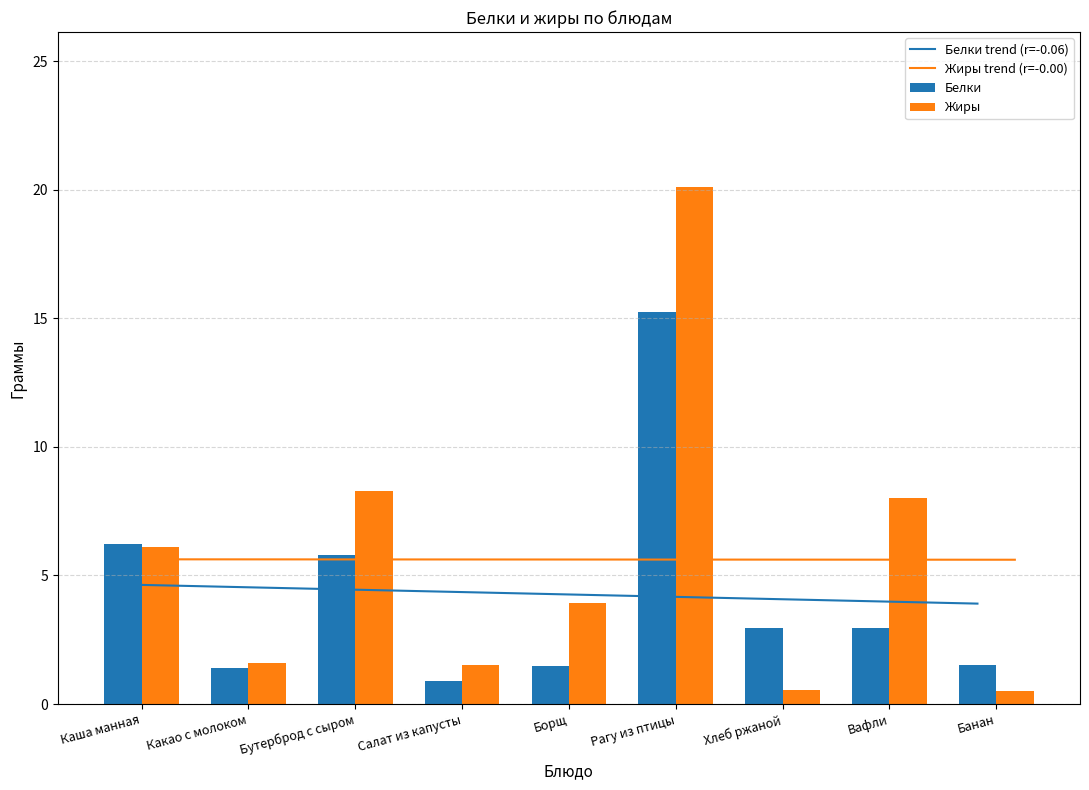

Reading left to right, what are all the values shown in this chart?

Белки trend (r=-0.06): 4.6	4.6	4.5	4.4	4.3	4.2	4.1	4.0	3.9
Жиры trend (r=-0.00): 5.6	5.6	5.6	5.6	5.6	5.6	5.6	5.6	5.6
Белки: 6.2	1.4	5.8	0.9	1.5	15.3	3.0	3.0	1.5
Жиры: 6.1	1.6	8.3	1.5	3.9	20.1	0.5	8.0	0.5